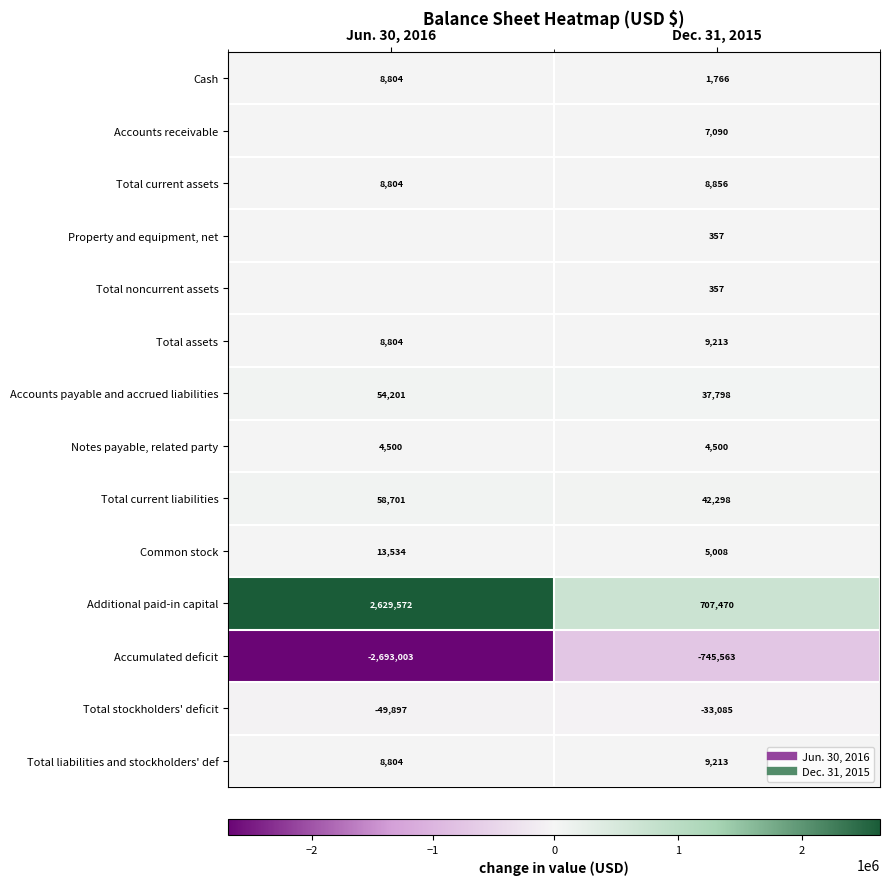

What is the sum of all Notes payable, related party values?

9000